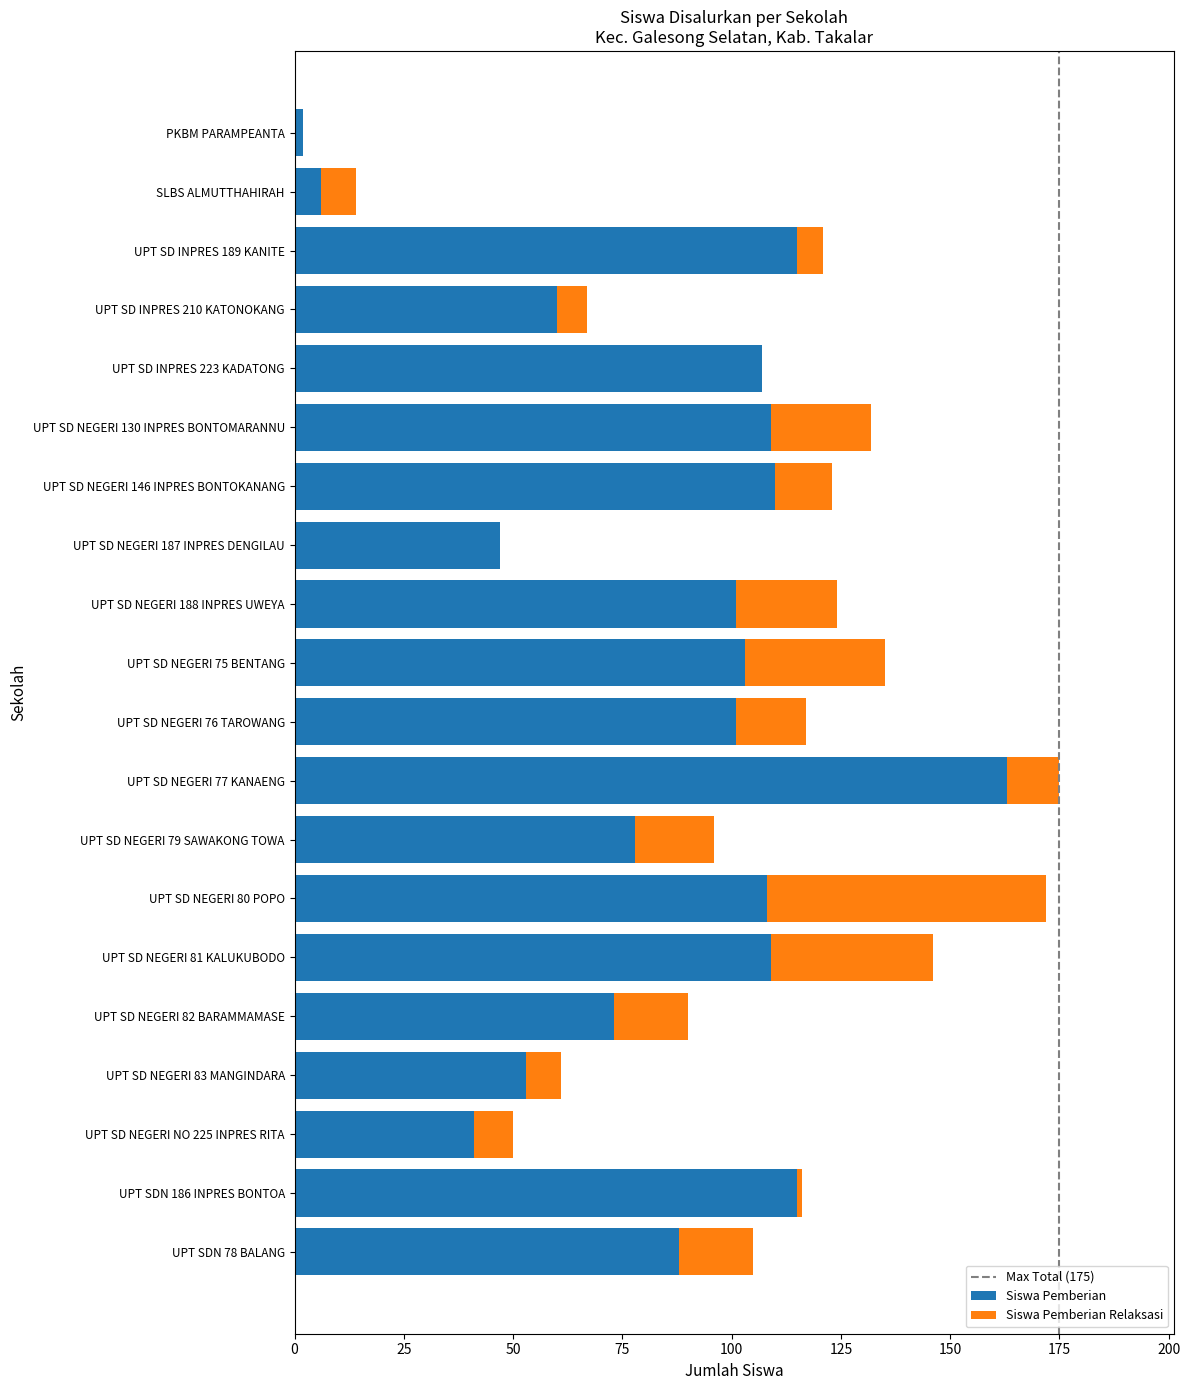

True or false: Siswa Pemberian has a value of 115 at UPT SD INPRES 189 KANITE.

True